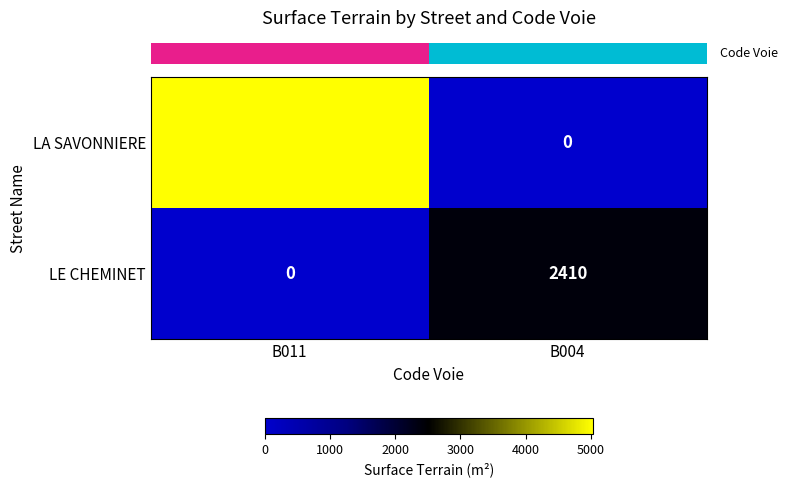

True or false: LA SAVONNIERE has a value of -2532 at B004.

False